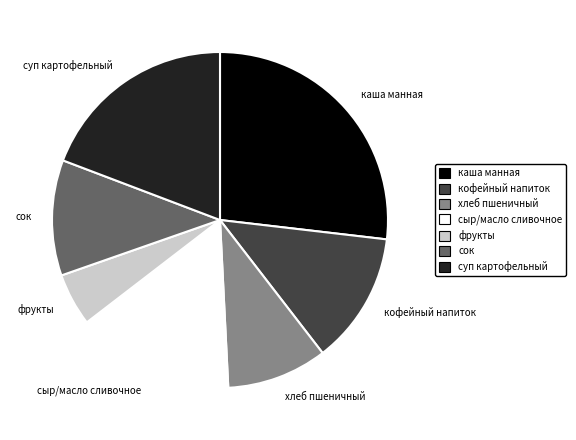

Rank the categories by value from highest to lowest.

каша манная, суп картофельный, сыр/масло сливочное, кофейный напиток, сок, хлеб пшеничный, фрукты